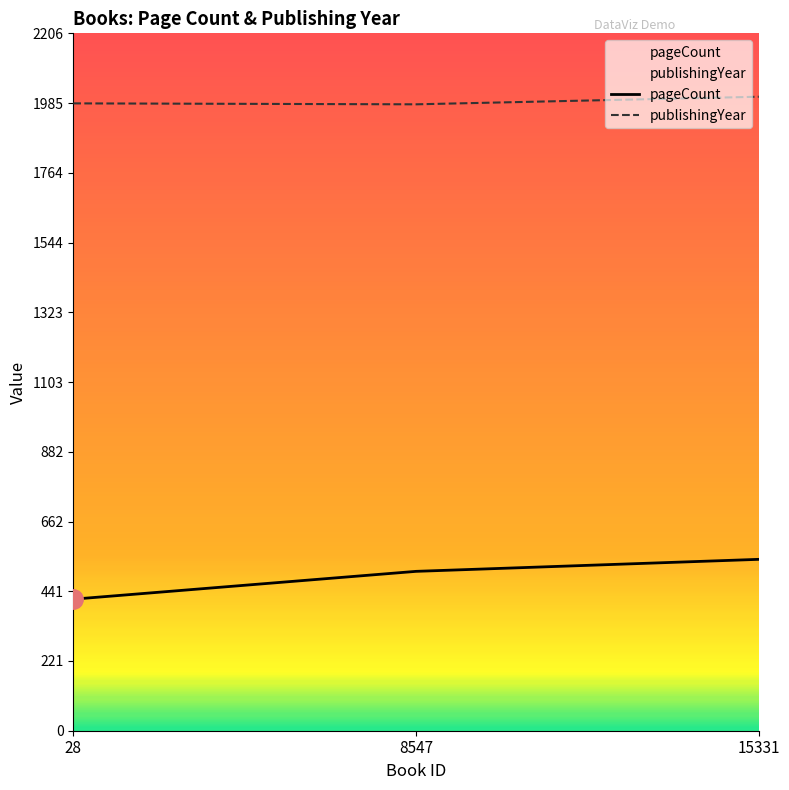

Which series has the widest spread of values?

pageCount